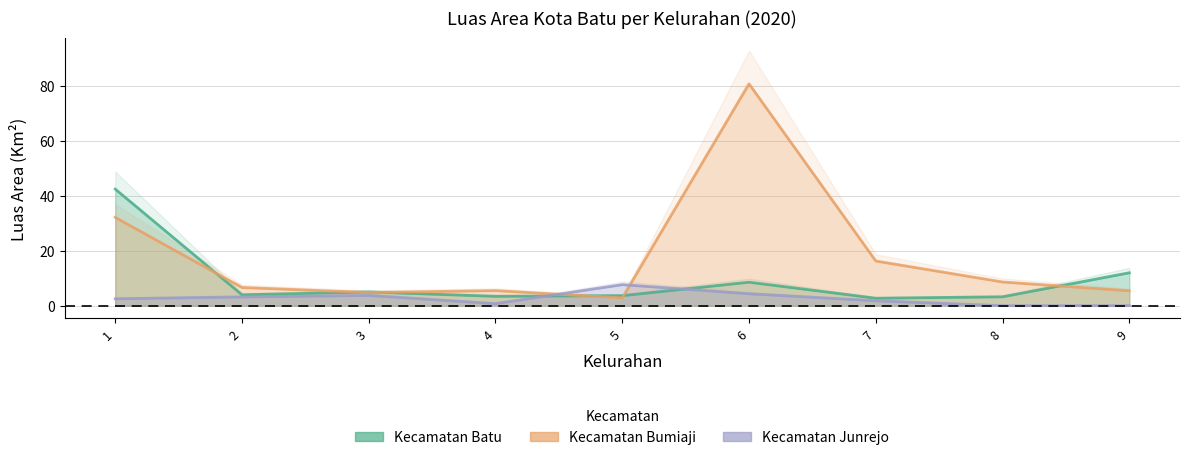

At which category is the sum across all series the highest?

6